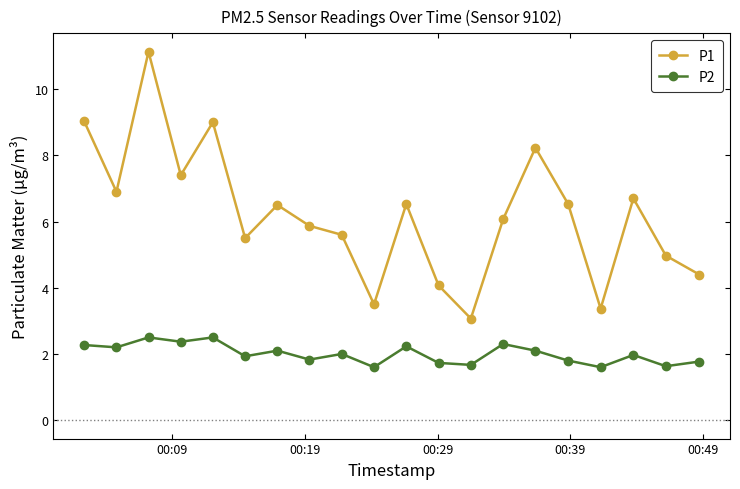

What is the value of the P1 point at the 7th from the left?

6.5